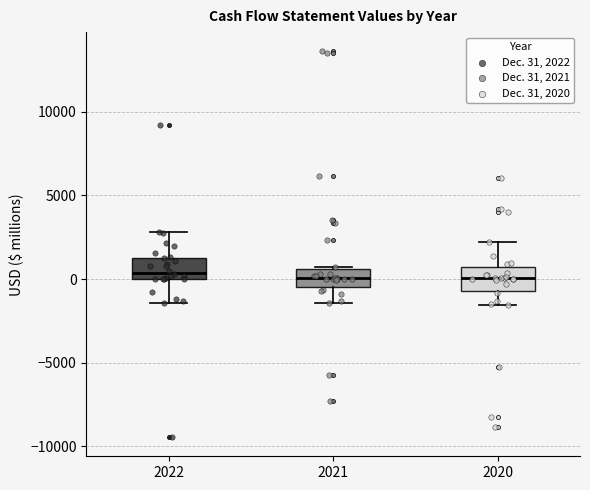

Reading left to right, transcribe this box plot: for each box, give where its median line is, the range the box spans, and where its two whiskers end, as read against the y-axis. The values are not printed on the chart, so give them approximately, as read against the axis.

2022: median 500, box 0 to 1500, whiskers -1500 to 3000
2021: median 0, box -500 to 500, whiskers -1500 to 500
2020: median 0, box -500 to 500, whiskers -1500 to 2000